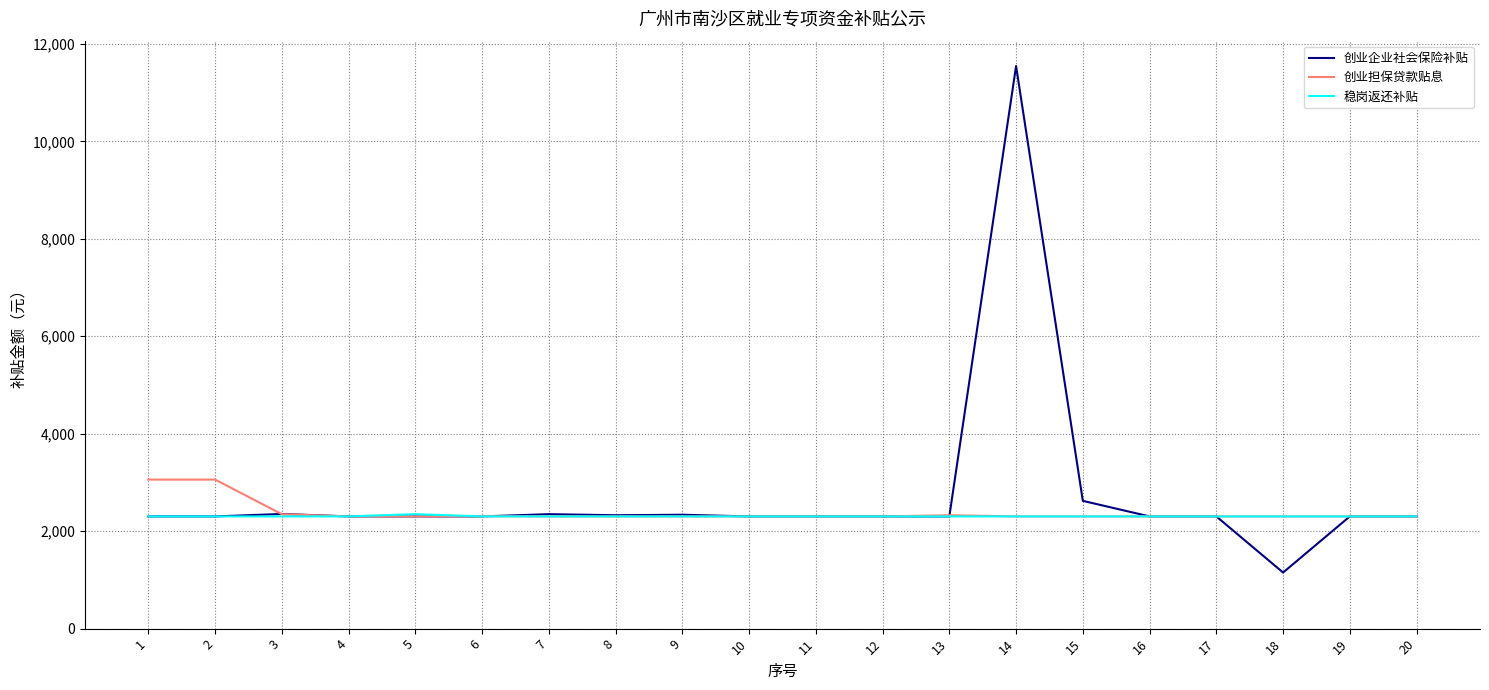

Which series has the largest range (max minus min)?

创业企业社会保险补贴